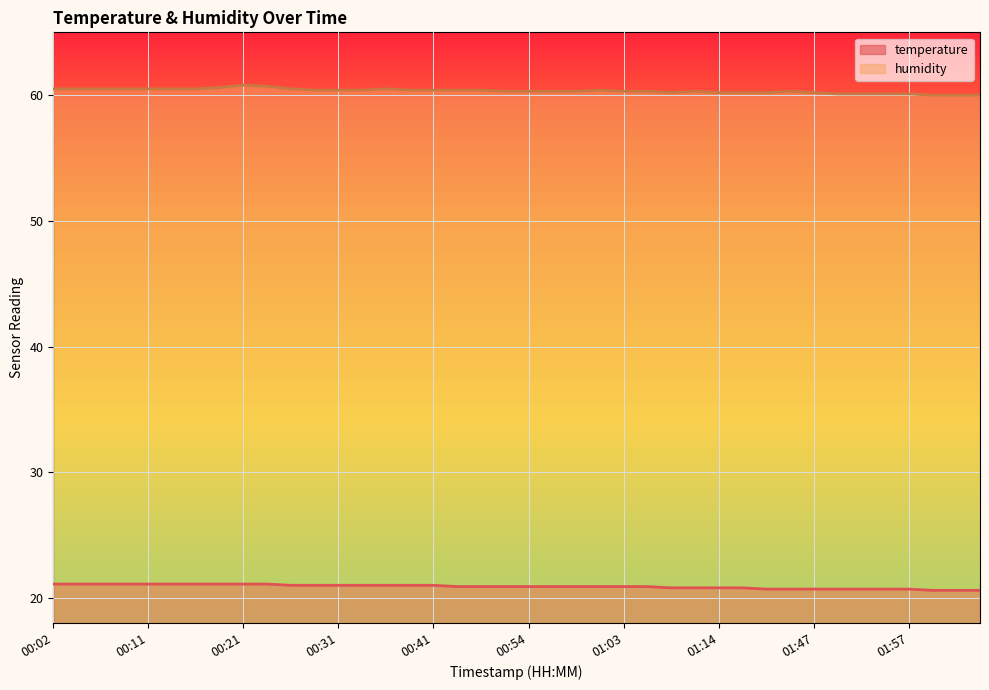

What is the average value of the temperature series?

20.9